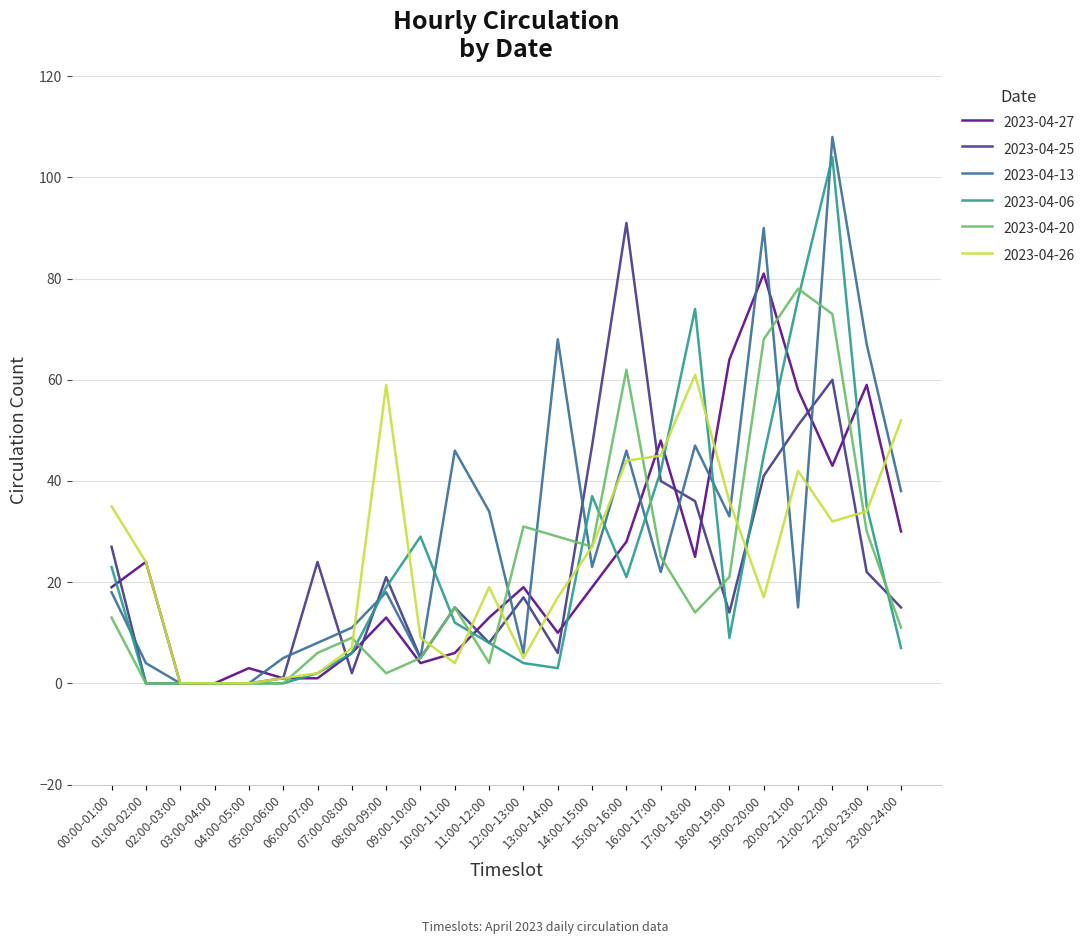

Which series has the widest spread of values?

2023-04-13